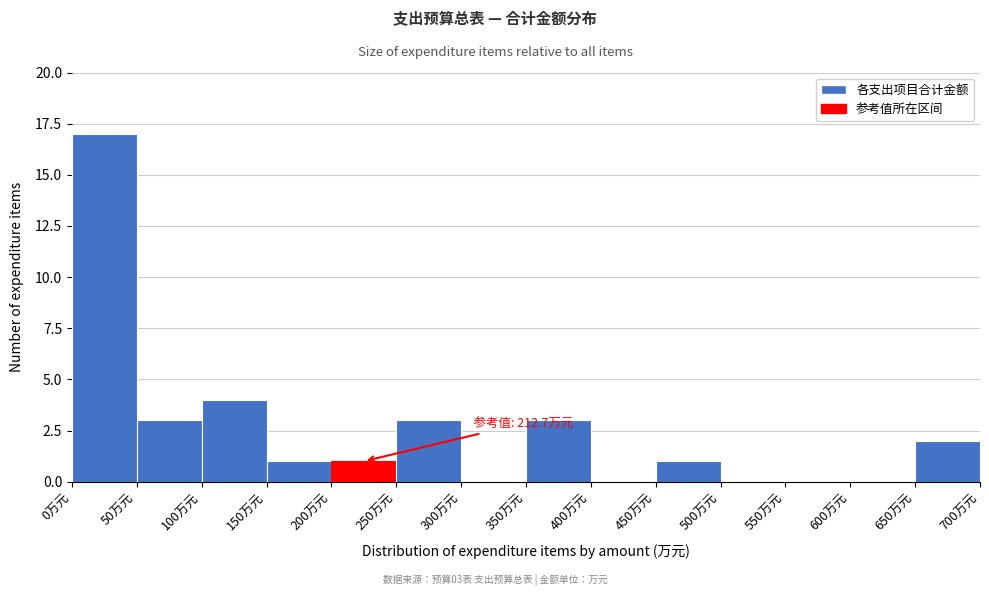

Over which range of the x-axis is the bar tallest?

0 to 50